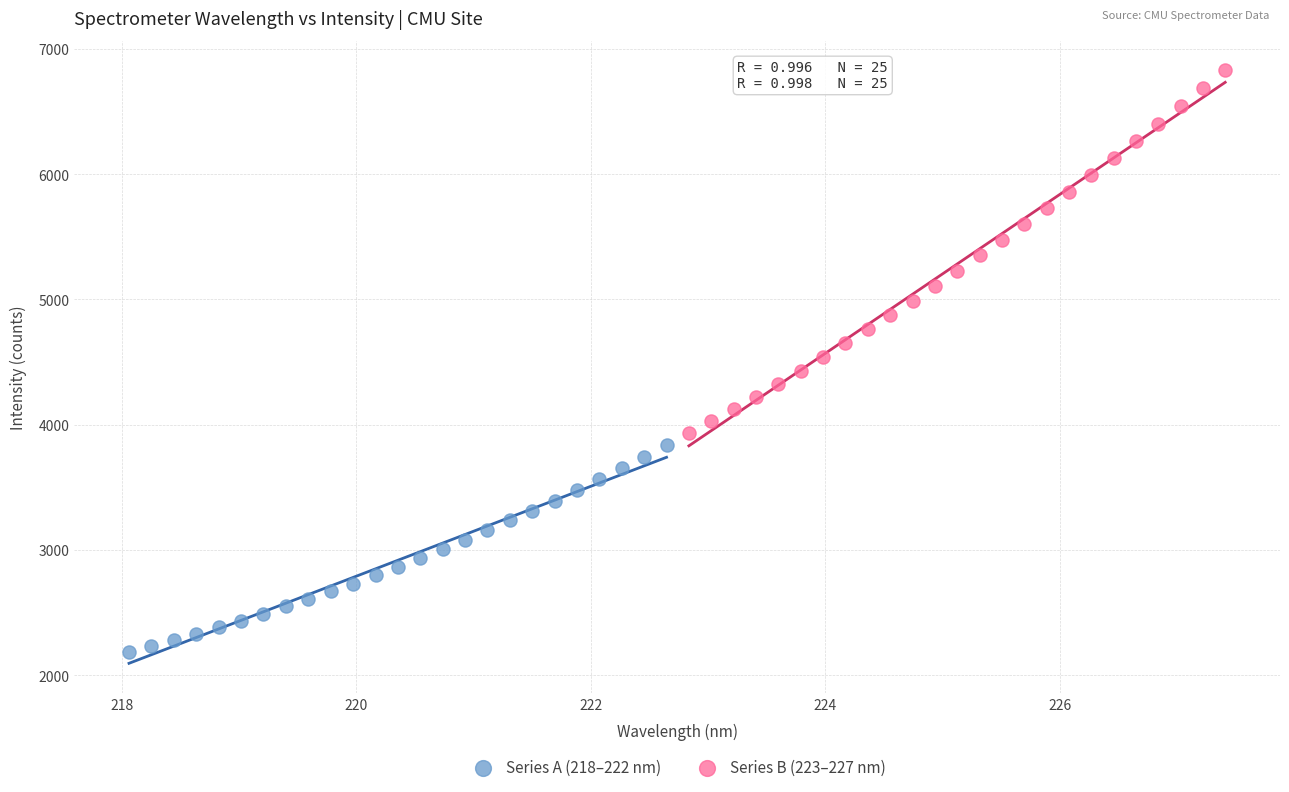

Which series reaches the minimum Y coordinate?

Series A (218–222 nm)